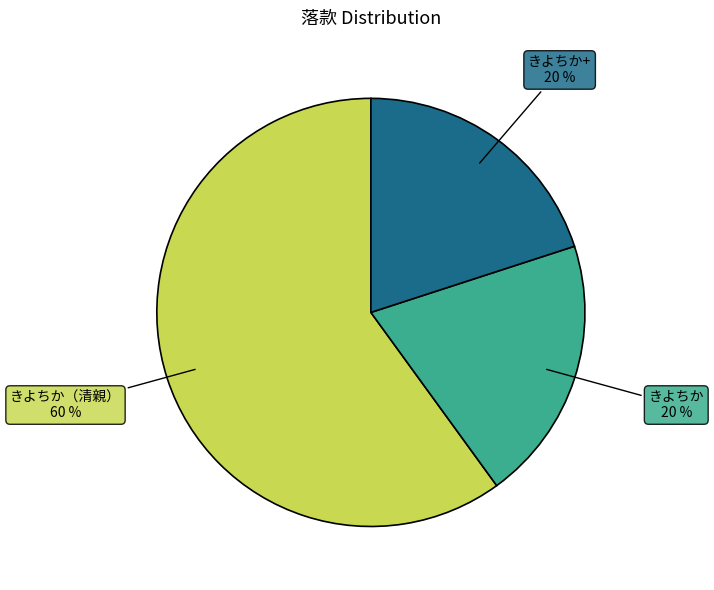

To the nearest percent, what is the average slice percentage?

33%